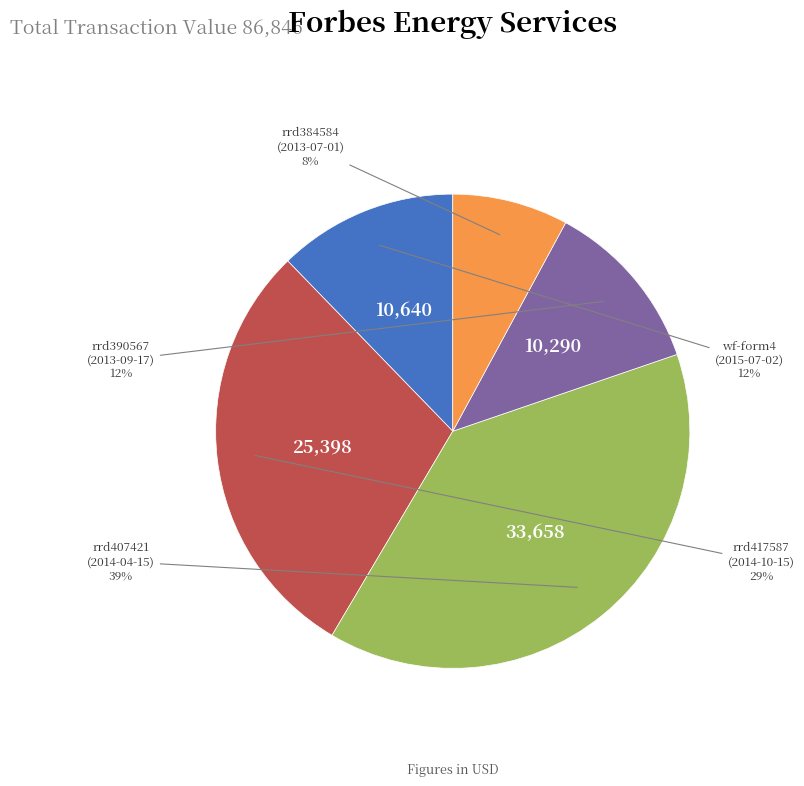

To the nearest percent, what is the average slice percentage?

20%